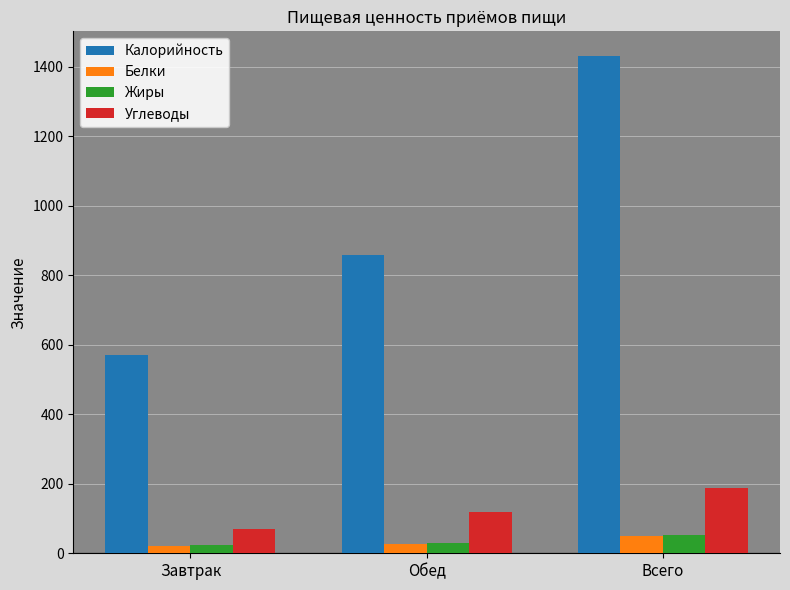

True or false: Белки has a value of 49.1 at Всего.

True